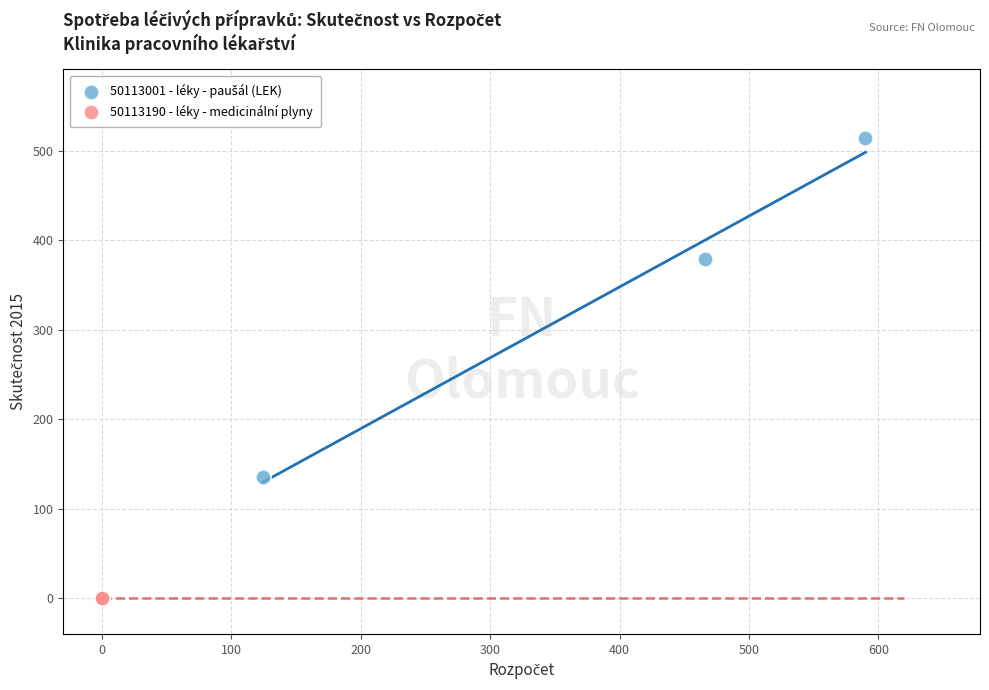

Which series reaches the minimum Y coordinate?

50113190 - léky - medicinální plyny